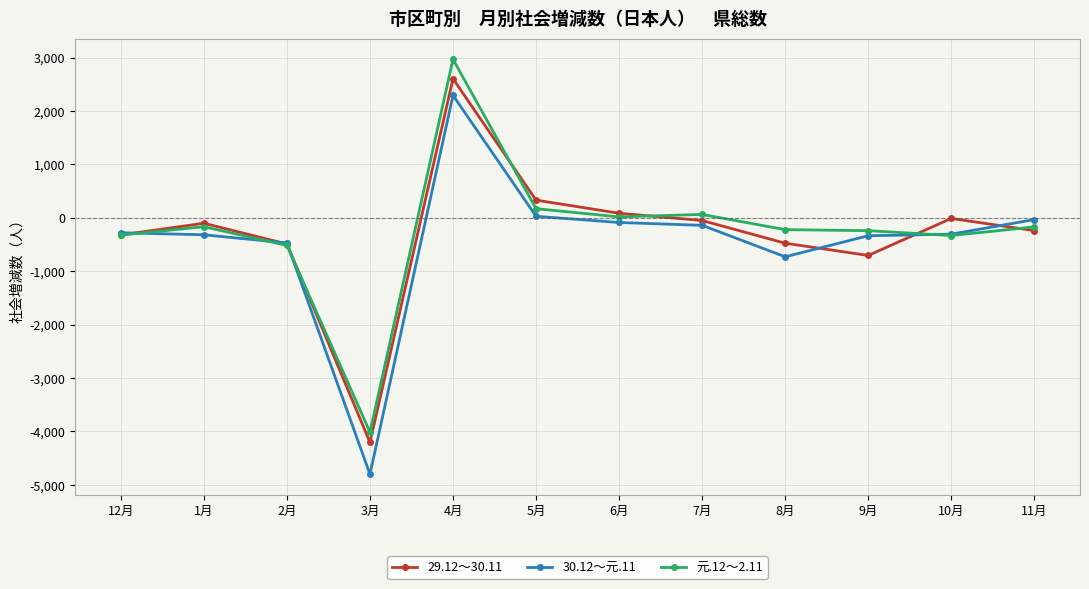

What is the greatest value displayed?

2969